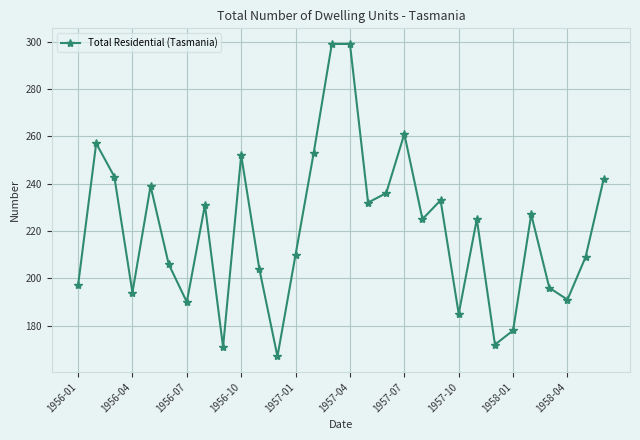

What is the value of the 1st point from the left?

197